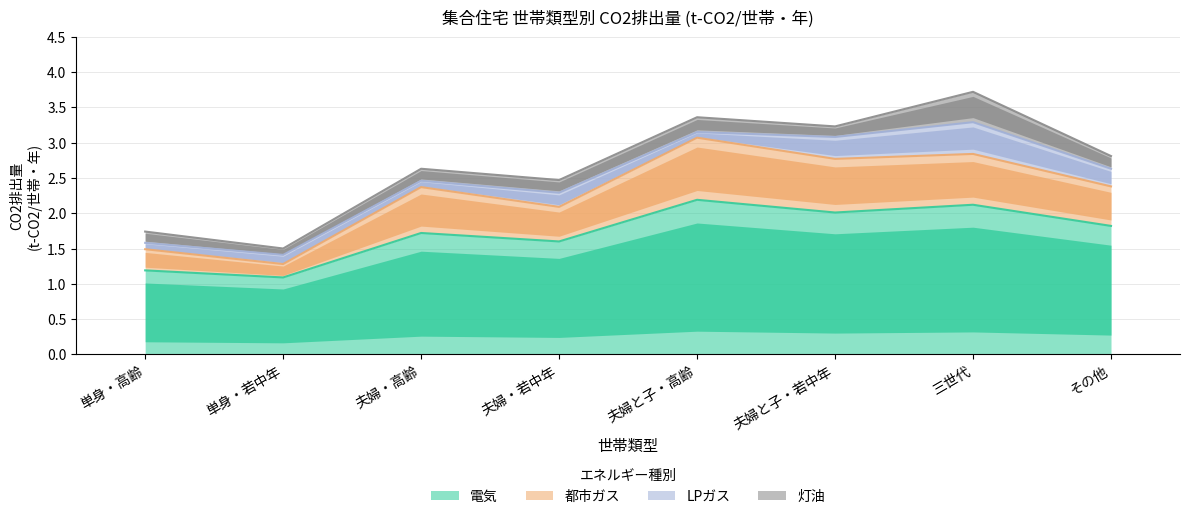

In 電気, how many points are lower than both neighbors (excluding endpoints)?

3